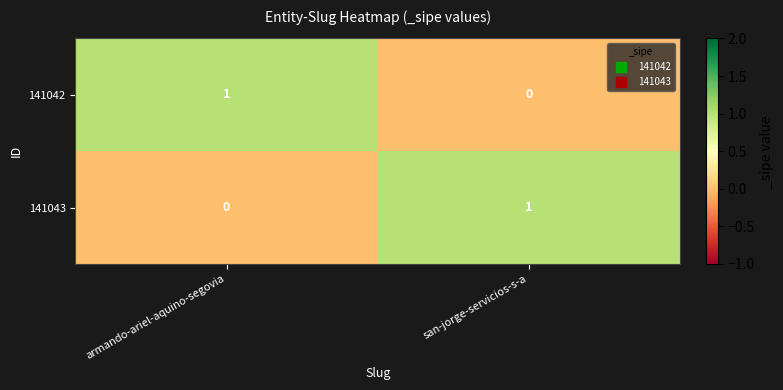

Reading left to right, list all the values displayed in this chart.

141042: armando-ariel-aquino-segovia=1	san-jorge-servicios-s-a=0
141043: armando-ariel-aquino-segovia=0	san-jorge-servicios-s-a=1